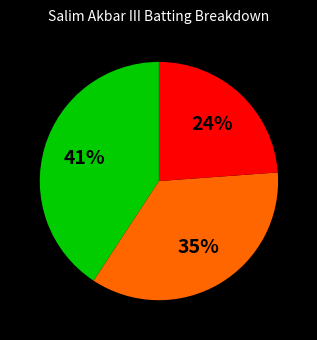

To the nearest percent, what is the average slice percentage?

33%